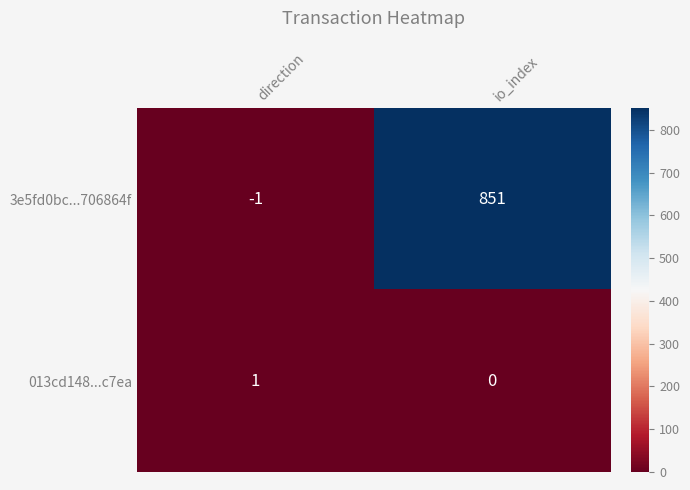

Reading left to right, list all the values displayed in this chart.

3e5fd0bc...706864f: -1	851
013cd148...c7ea: 1	0